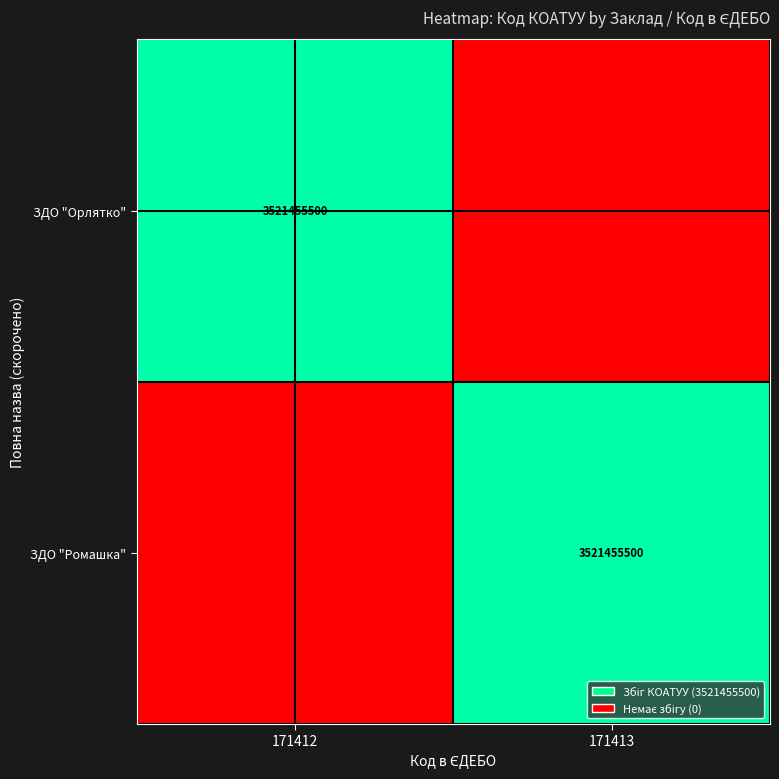

The value of ЗДО "Ромашка" at 171413 is 3521455500. True or false?

True